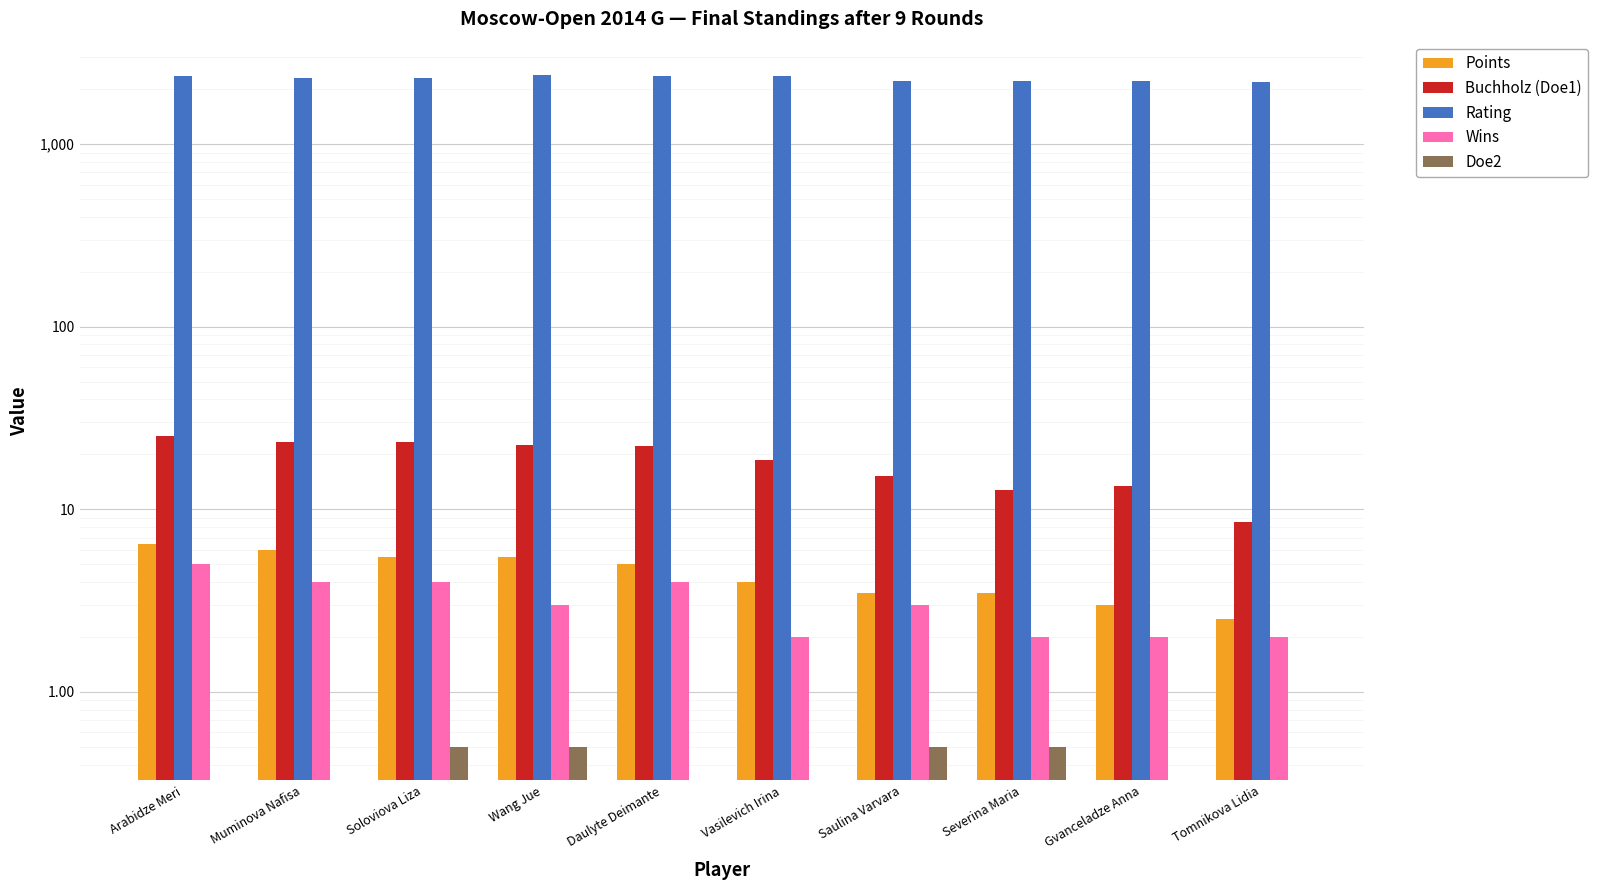

Reading right to left, extract all data points from this chart.

Points: Tomnikova Lidia=2.5	Gvanceladze Anna=3.0	Severina Maria=3.5	Saulina Varvara=3.5	Vasilevich Irina=4.0	Daulyte Deimante=5.0	Wang Jue=5.5	Soloviova Liza=5.5	Muminova Nafisa=6.0	Arabidze Meri=6.5
Buchholz (Doe1): Tomnikova Lidia=8.5	Gvanceladze Anna=13.5	Severina Maria=12.8	Saulina Varvara=15.2	Vasilevich Irina=18.8	Daulyte Deimante=22.2	Wang Jue=22.5	Soloviova Liza=23.2	Muminova Nafisa=23.5	Arabidze Meri=25.2
Rating: Tomnikova Lidia=2195.0	Gvanceladze Anna=2217.0	Severina Maria=2210.0	Saulina Varvara=2227.0	Vasilevich Irina=2365.0	Daulyte Deimante=2355.0	Wang Jue=2386.0	Soloviova Liza=2308.0	Muminova Nafisa=2301.0	Arabidze Meri=2374.0
Wins: Tomnikova Lidia=2.0	Gvanceladze Anna=2.0	Severina Maria=2.0	Saulina Varvara=3.0	Vasilevich Irina=2.0	Daulyte Deimante=4.0	Wang Jue=3.0	Soloviova Liza=4.0	Muminova Nafisa=4.0	Arabidze Meri=5.0
Doe2: Tomnikova Lidia=0.0	Gvanceladze Anna=0.0	Severina Maria=0.5	Saulina Varvara=0.5	Vasilevich Irina=0.0	Daulyte Deimante=0.0	Wang Jue=0.5	Soloviova Liza=0.5	Muminova Nafisa=0.0	Arabidze Meri=0.0